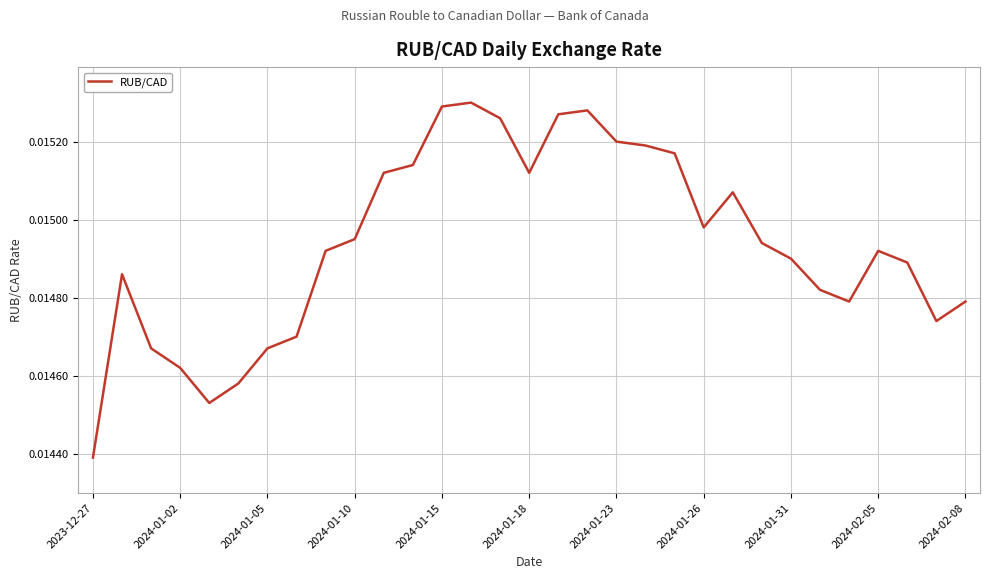

Does the chart have visible grid lines?

Yes